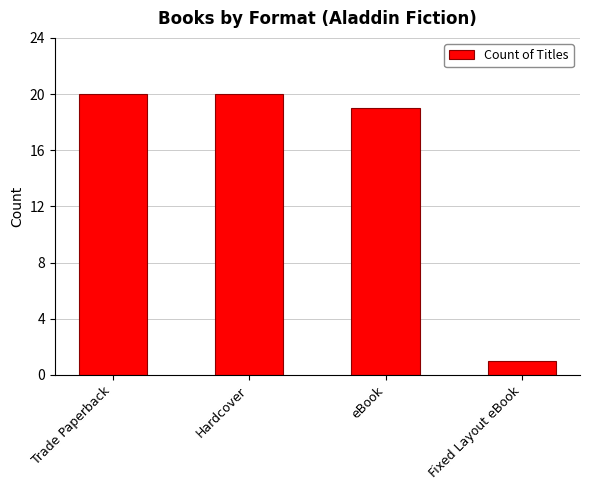

Which label corresponds to the smallest value in the chart?

Fixed Layout eBook